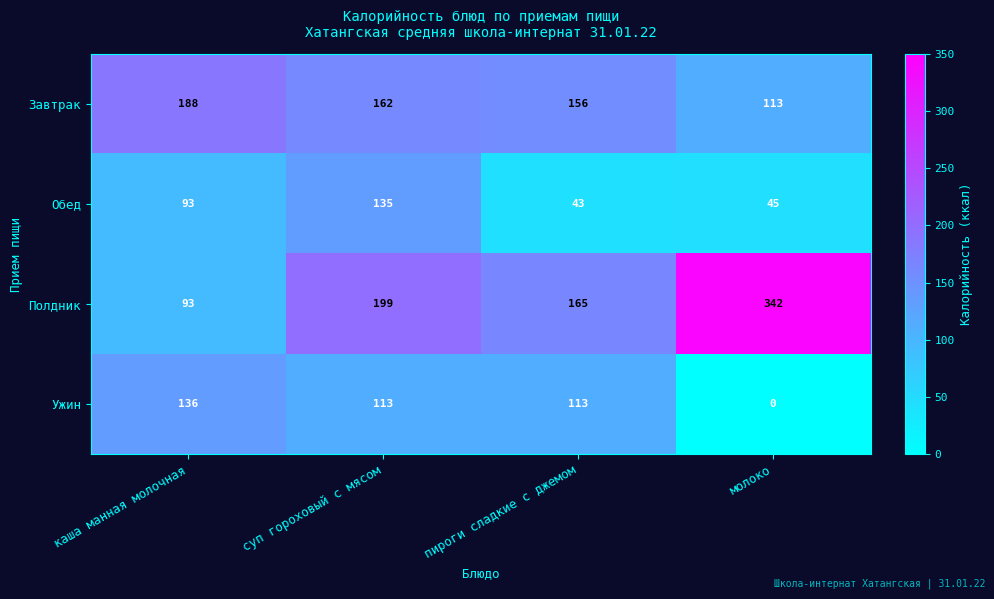

What is the average value of the Полдник series?

200